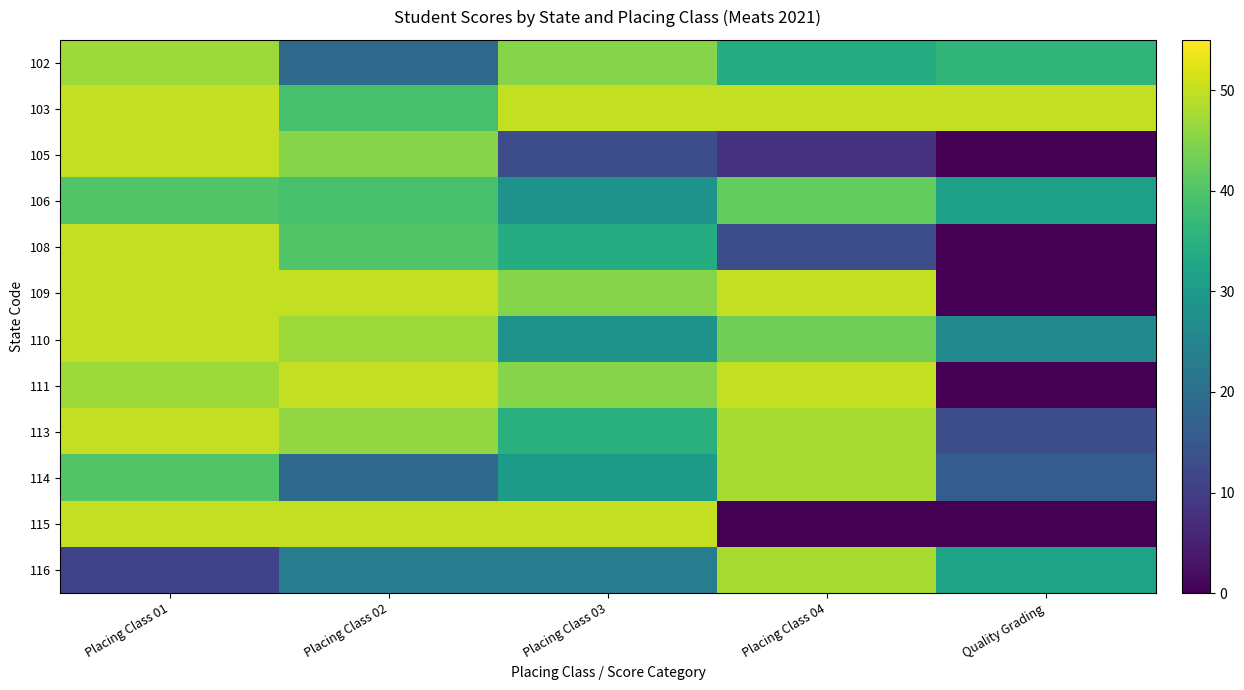

Rank the series at Placing Class 03 from lowest to highest value.

105, 116, 106, 110, 114, 108, 113, 102, 109, 111, 103, 115